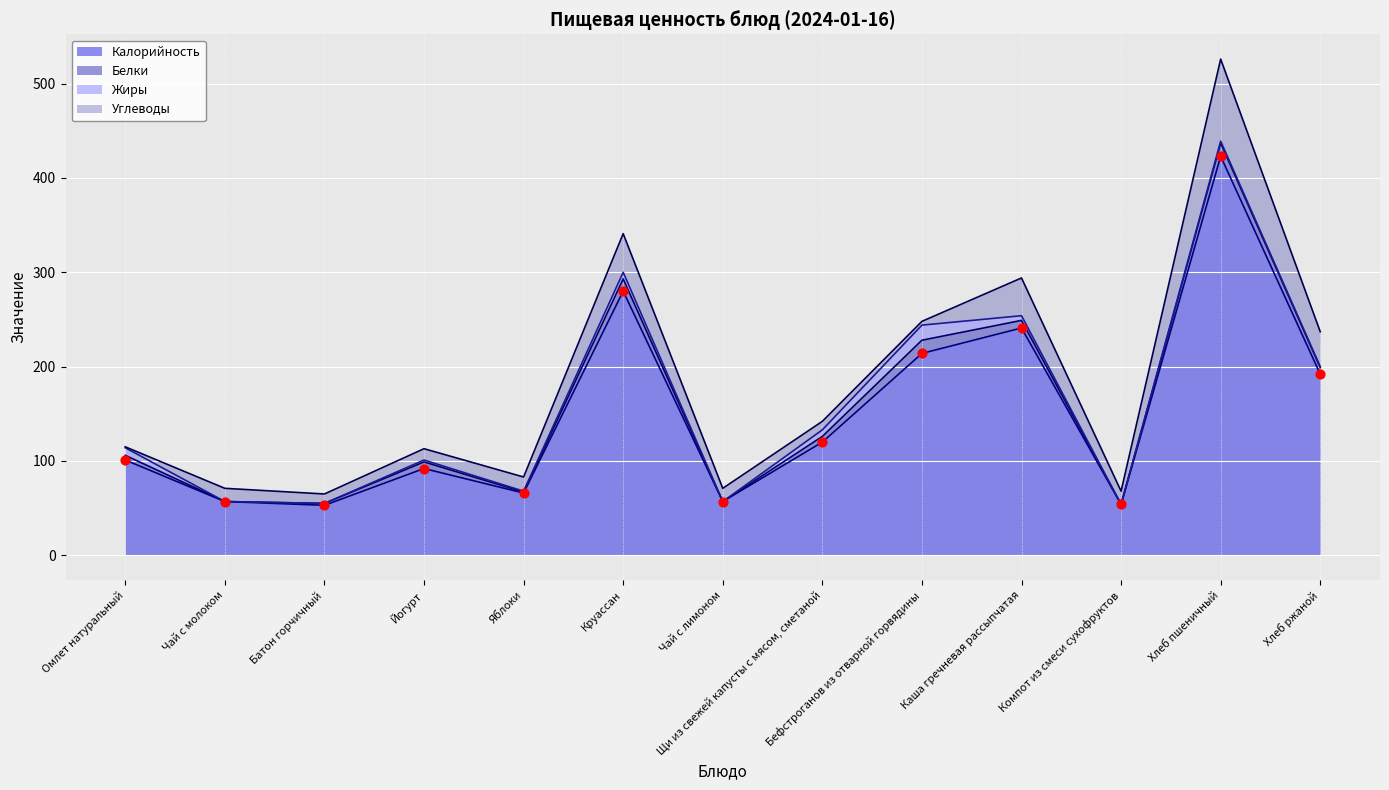

Is the value of Жиры at Компот из смеси сухофруктов greater than the value of Углеводы at Йогурт?

No